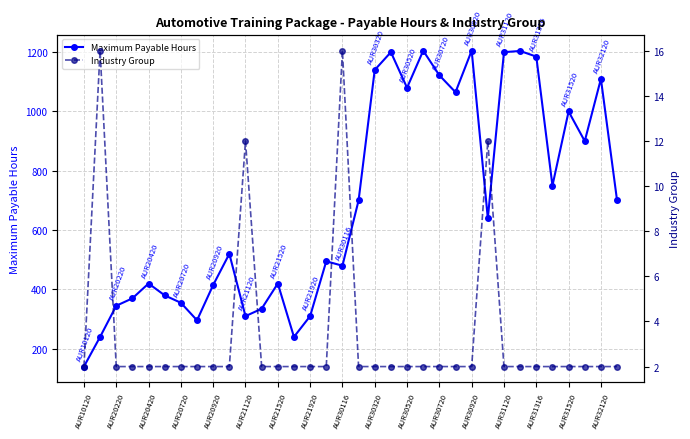

What is the highest value of the Maximum Payable Hours series?

1205